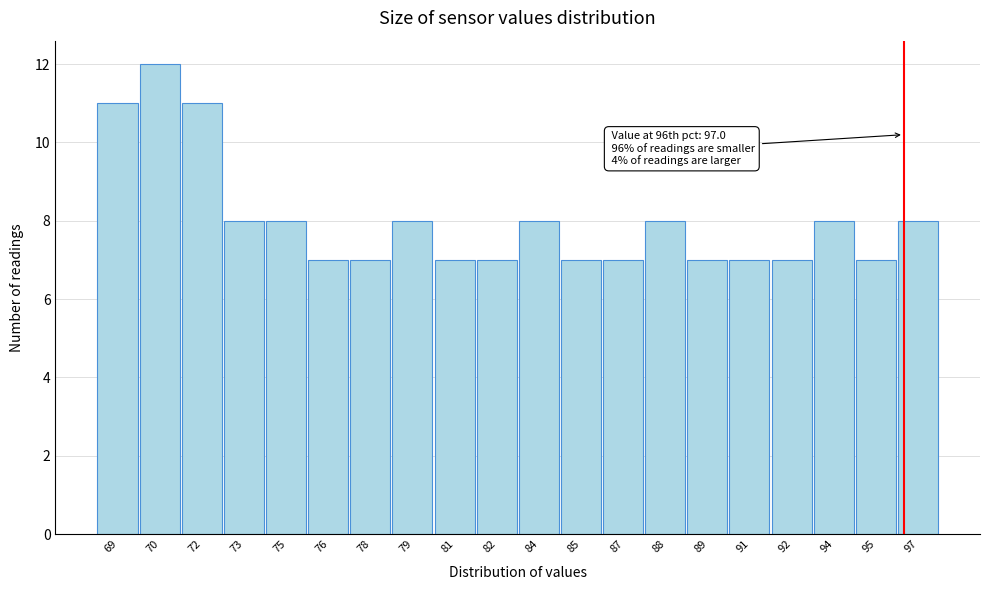

Reading left to right, list all the values displayed in this chart.

11	12	11	8	8	7	7	8	7	7	8	7	7	8	7	7	7	8	7	8